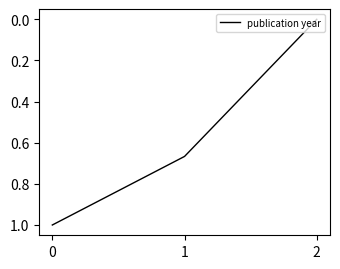

Which category has the highest value across all series?

0